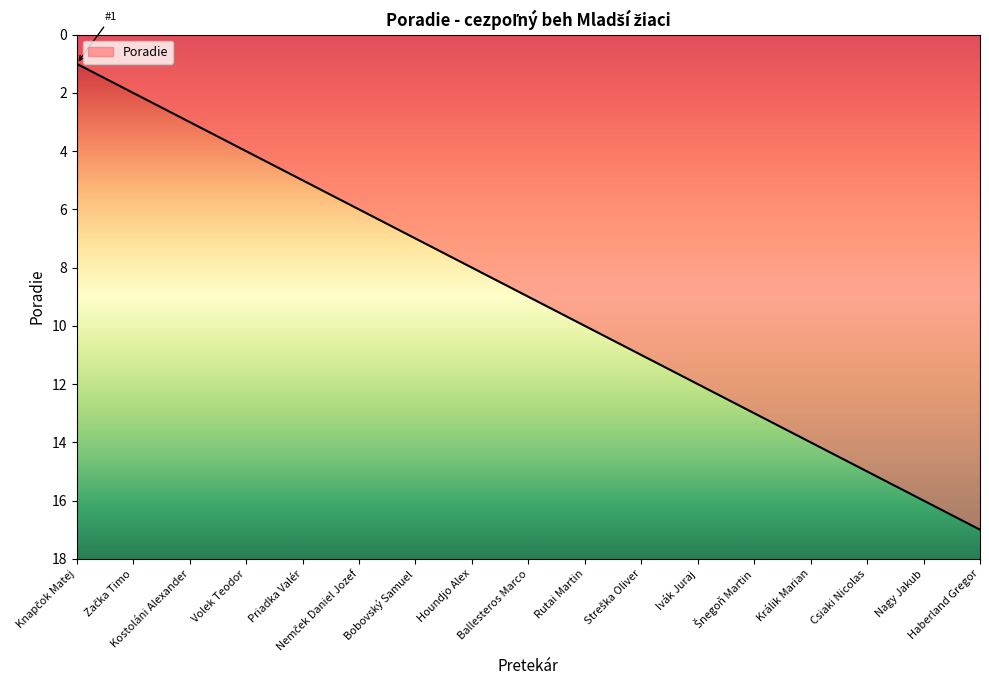

The chart shows a value of 14 at Králik Marian. True or false?

True